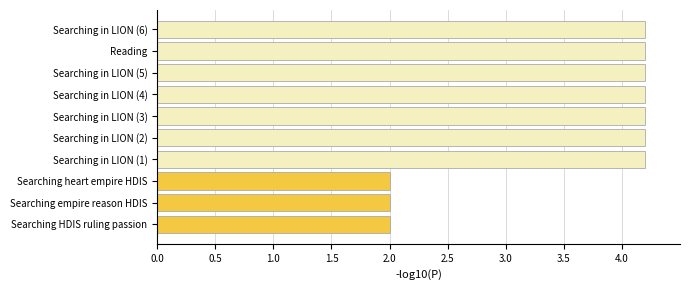

What is the minimum value shown in the chart?

2.0